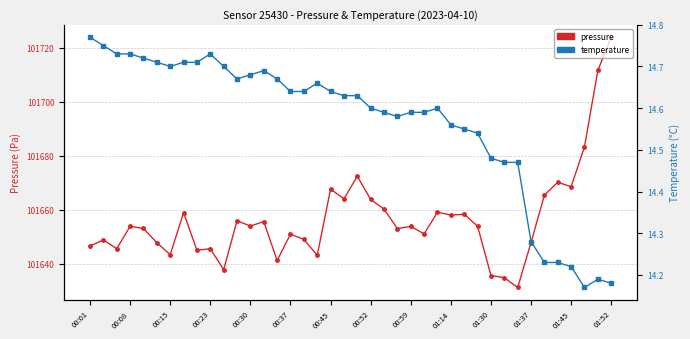

At how many categories does at least one series exceed 86163?

40